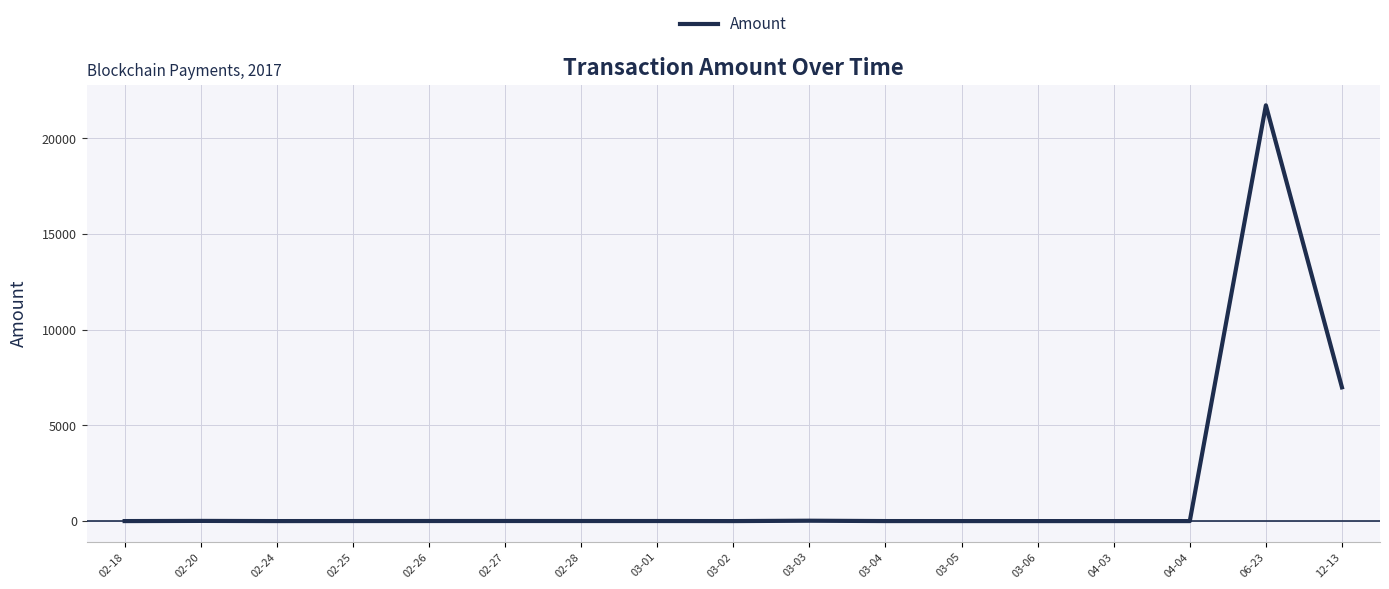

What is the difference between the maximum and minimum values?

21728.6